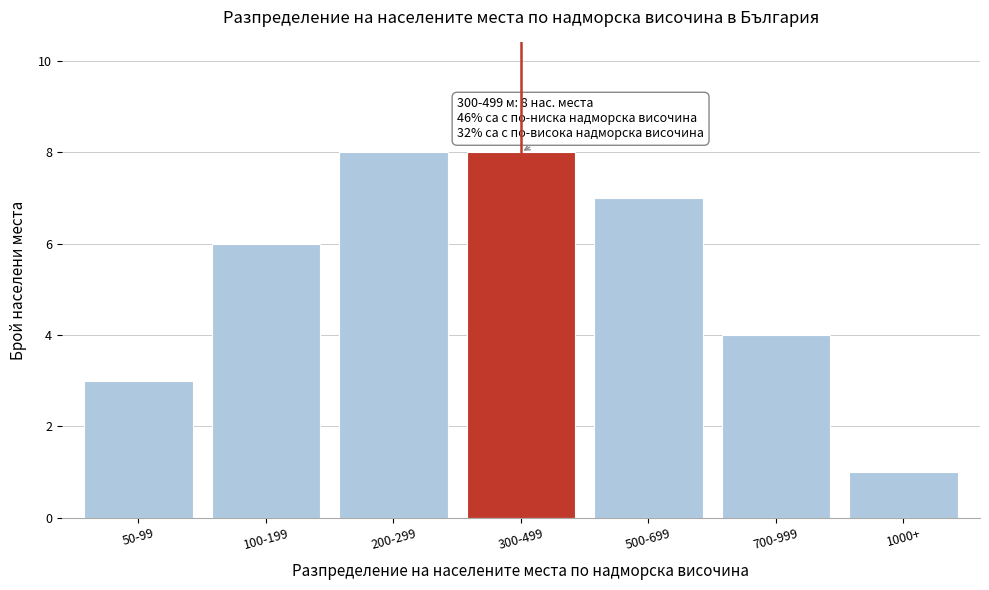

Reading left to right, transcribe all the data shown in this chart.

50-99=3	100-199=6	200-299=8	300-499=8	500-699=7	700-999=4	1000+=1